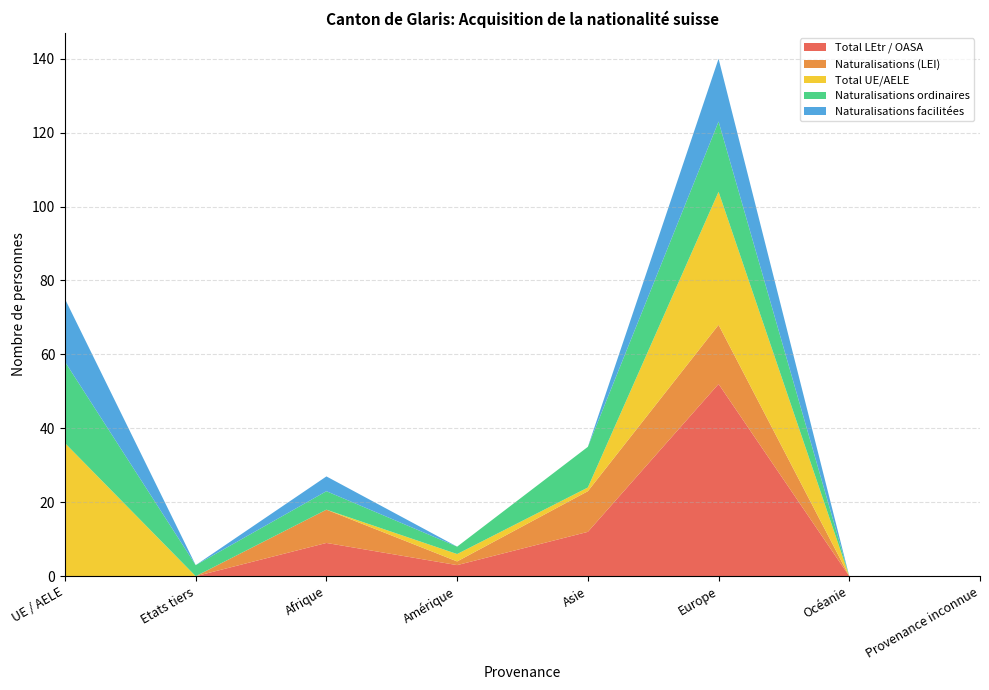

Reading left to right, extract all data points from this chart.

Total LEtr / OASA: UE / AELE=0	Etats tiers=0	Afrique=9	Amérique=3	Asie=12	Europe=52	Océanie=0	Provenance inconnue=0
Naturalisations (LEI): UE / AELE=0	Etats tiers=0	Afrique=9	Amérique=1	Asie=11	Europe=16	Océanie=0	Provenance inconnue=0
Total UE/AELE: UE / AELE=36	Etats tiers=0	Afrique=0	Amérique=2	Asie=1	Europe=36	Océanie=0	Provenance inconnue=0
Naturalisations ordinaires: UE / AELE=22	Etats tiers=3	Afrique=5	Amérique=2	Asie=11	Europe=19	Océanie=0	Provenance inconnue=0
Naturalisations facilitées: UE / AELE=17	Etats tiers=0	Afrique=4	Amérique=0	Asie=0	Europe=17	Océanie=0	Provenance inconnue=0